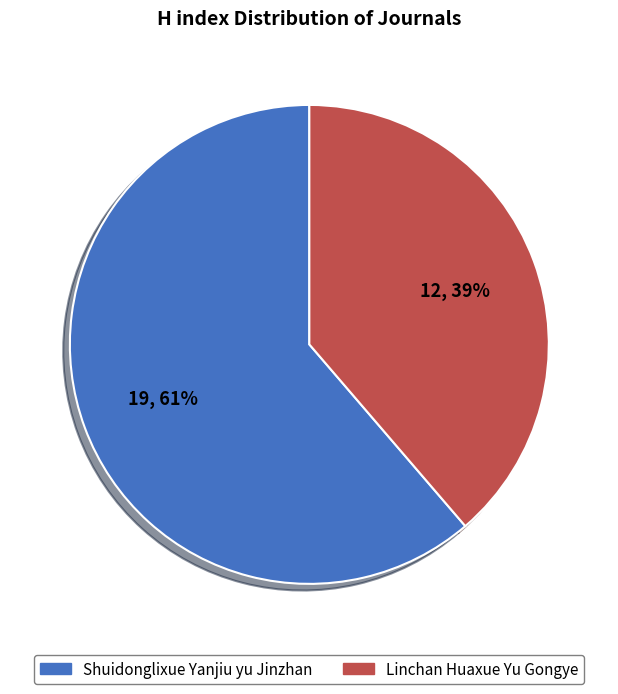

How many slices are in this pie chart?

2